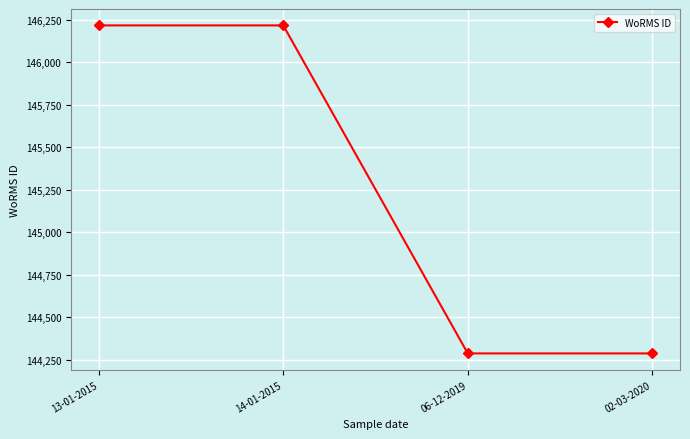

What is the minimum value shown in the chart?

144287